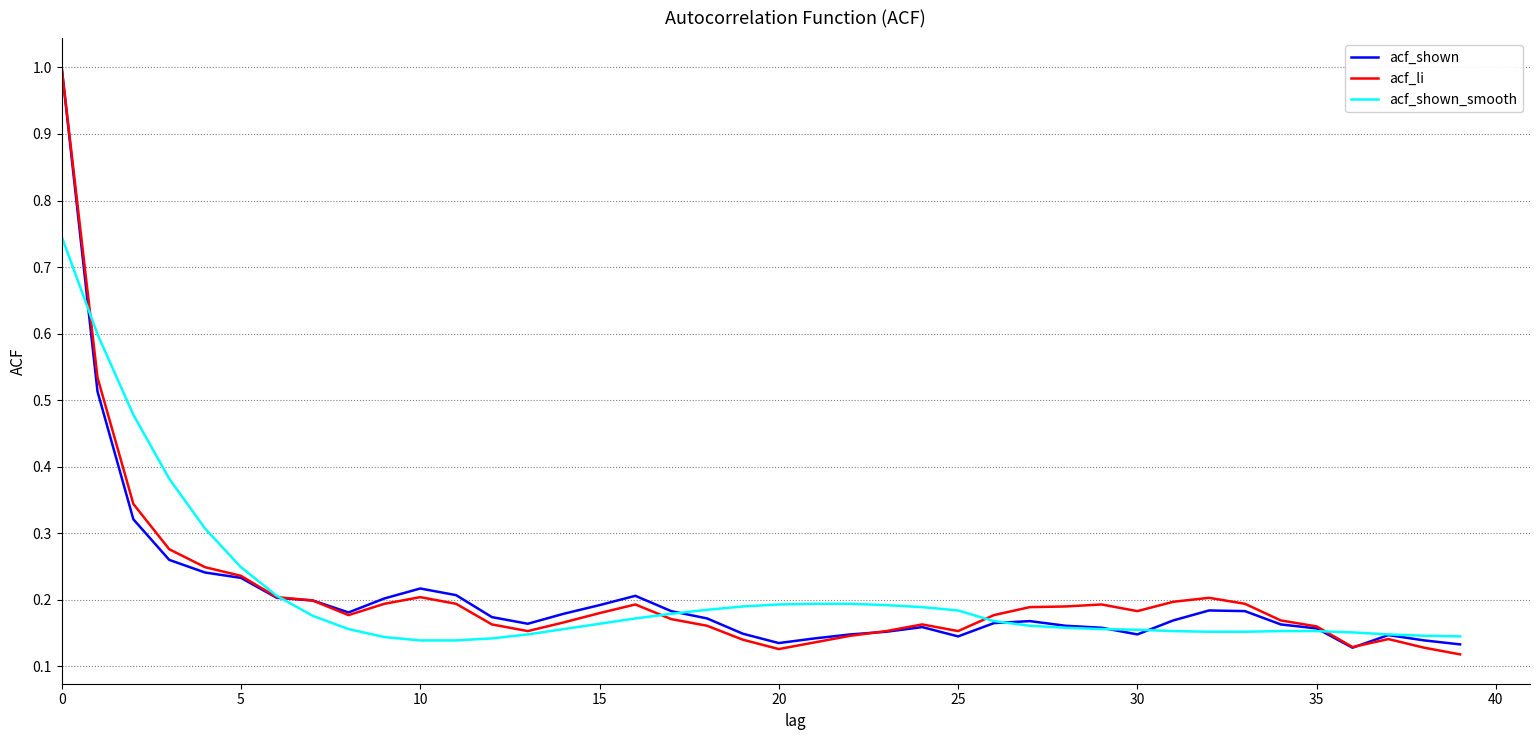

What is the highest value of the acf_shown series?

1.0